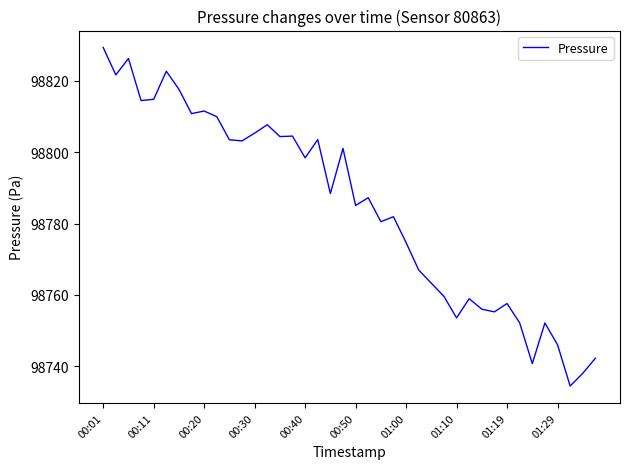

What is the difference between the maximum and minimum values?

94.9